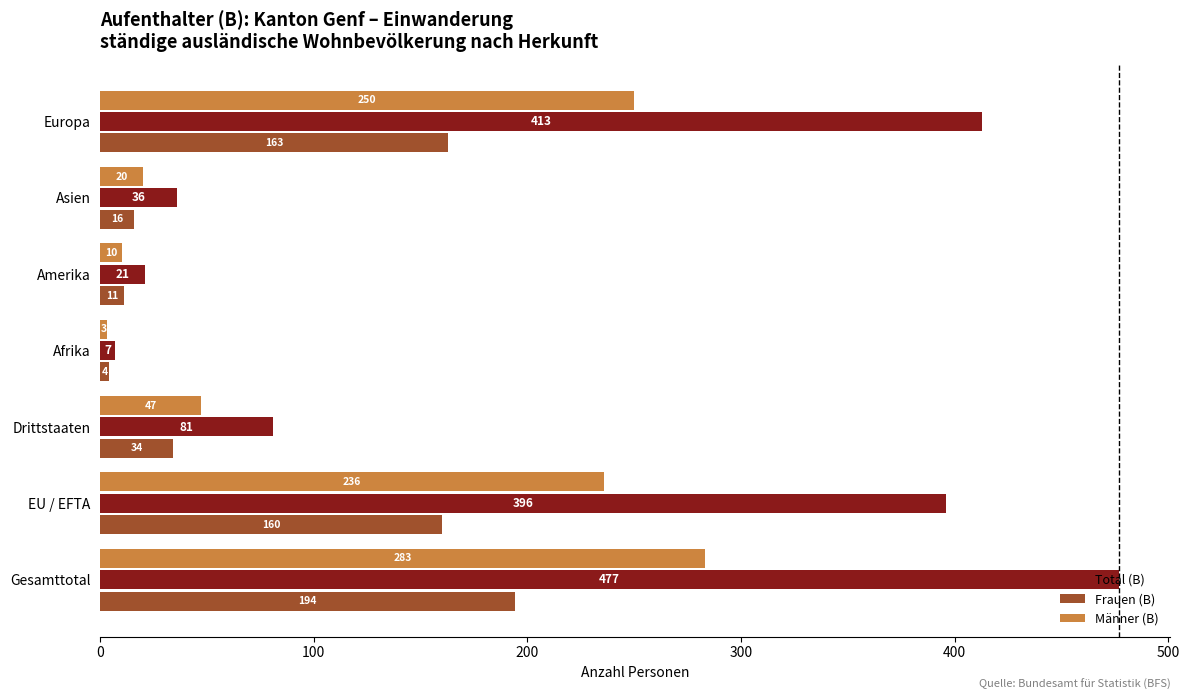

The Männer (B) series shows 10 at Amerika. True or false?

True